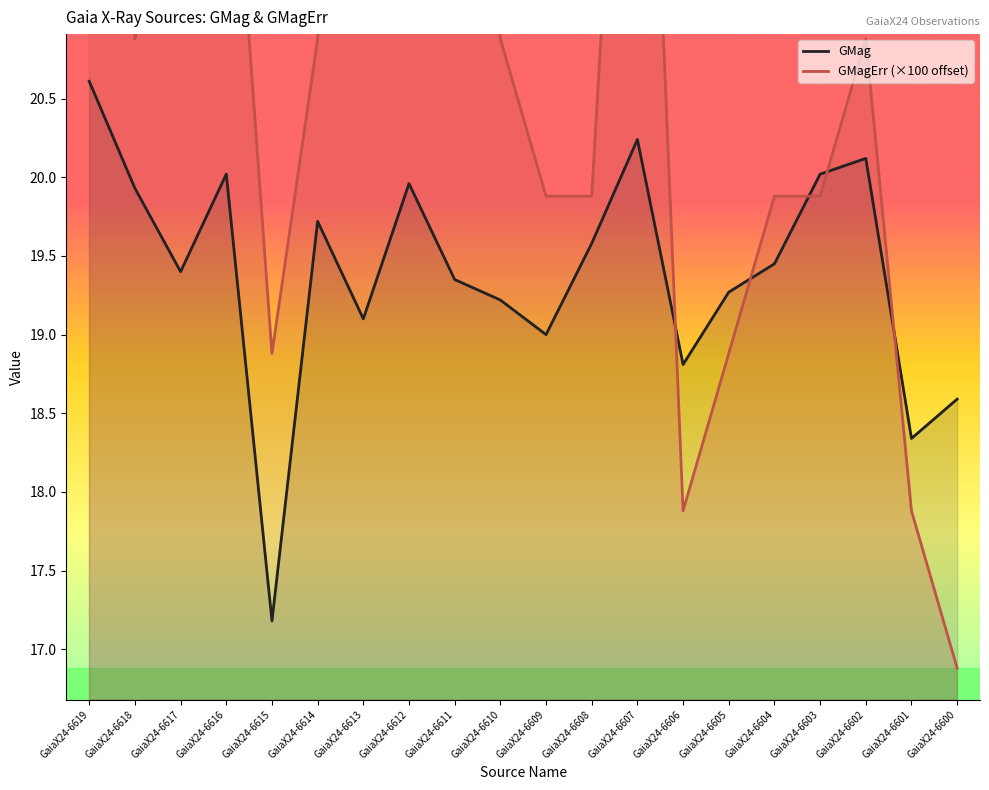

What is the value of the GMagErr point at the 6th from the left?

20.9